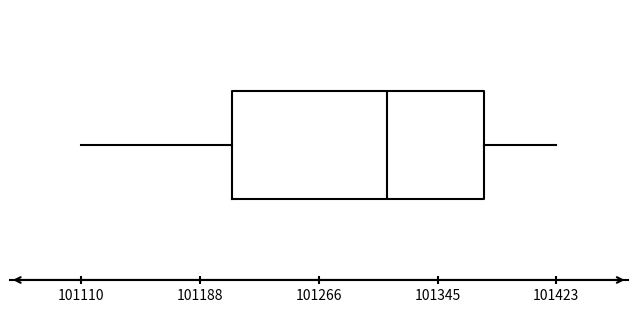

Read this box plot against the x-axis: the position of the median line, the range covered by the box, and the ends of both whiskers. The values are not printed on the chart, so give them approximately, as read against the axis.

median 101310, box 101210 to 101380, whiskers 101110 to 101420